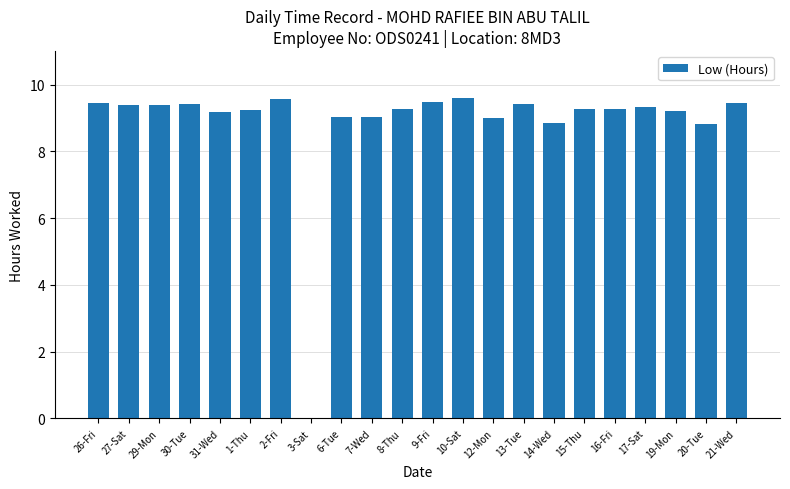

What is the sum of all values?

194.6